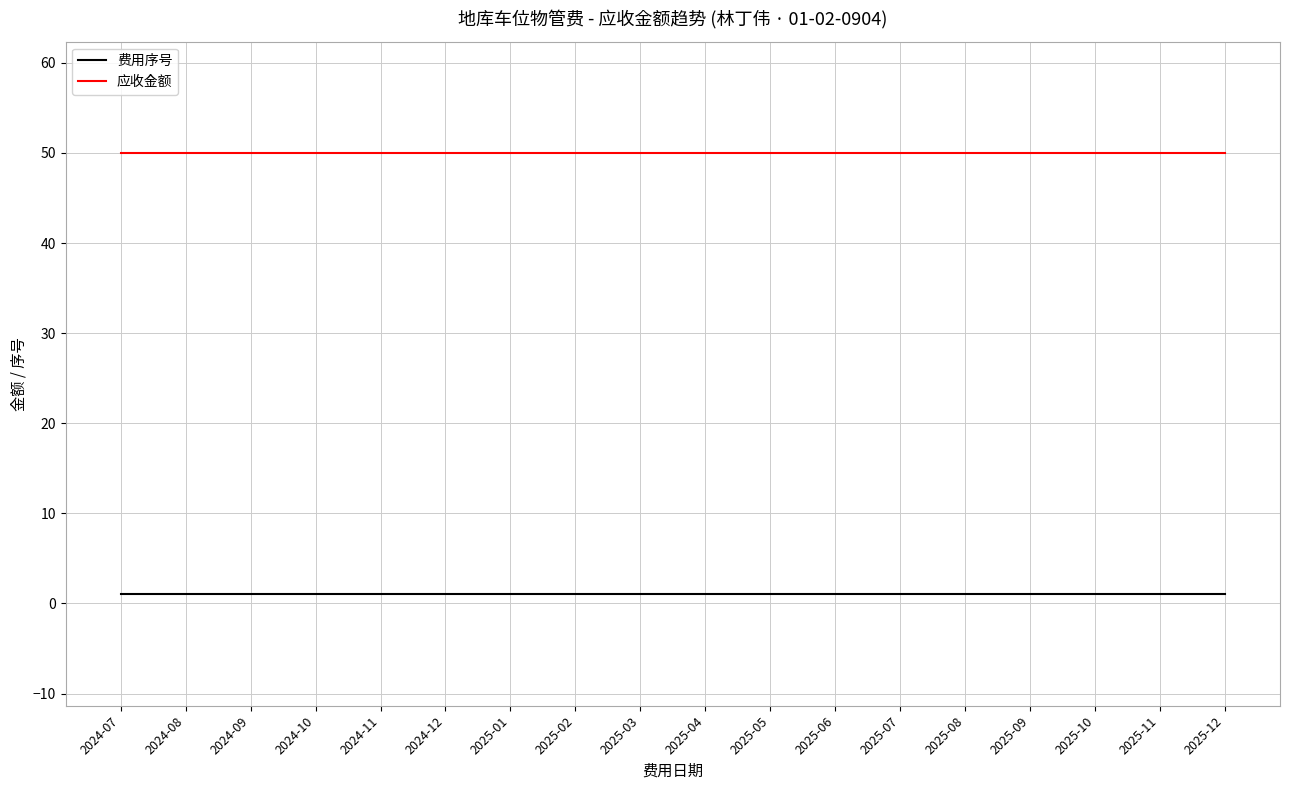

Rank the series by their maximum value, from highest to lowest.

应收金额, 费用序号